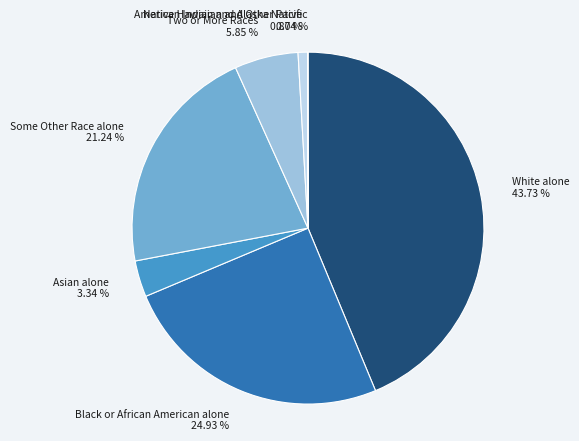

To the nearest percent, what is the difference between the Asian alone and Two or More Races slice percentages?

3%